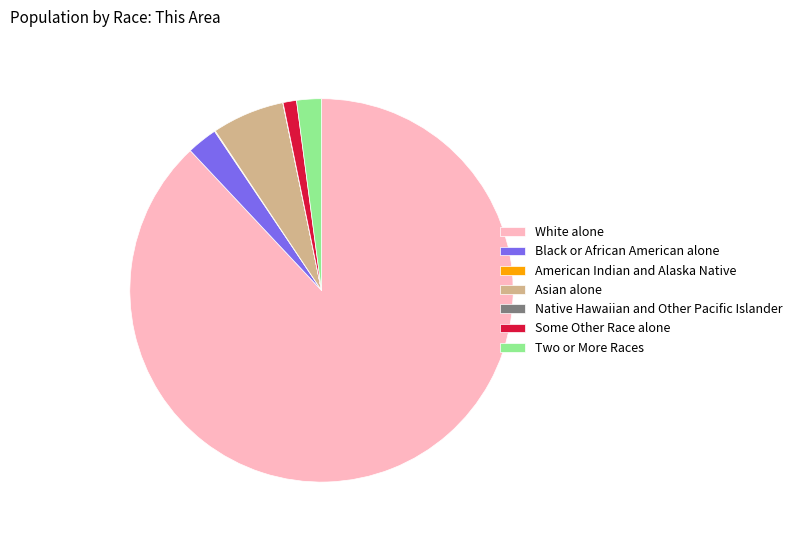

Approximately how many times larger is the value at Black or African American alone compared to Asian alone?

0.4